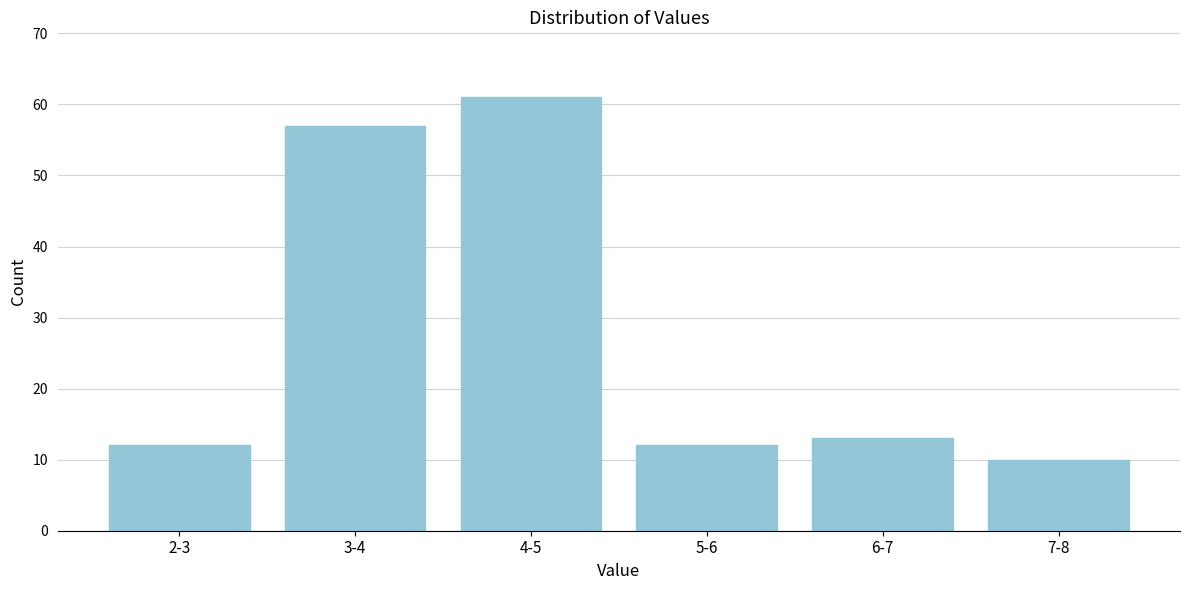

Reading right to left, what are all the values shown in this chart?

7-8=10	6-7=13	5-6=12	4-5=61	3-4=57	2-3=12